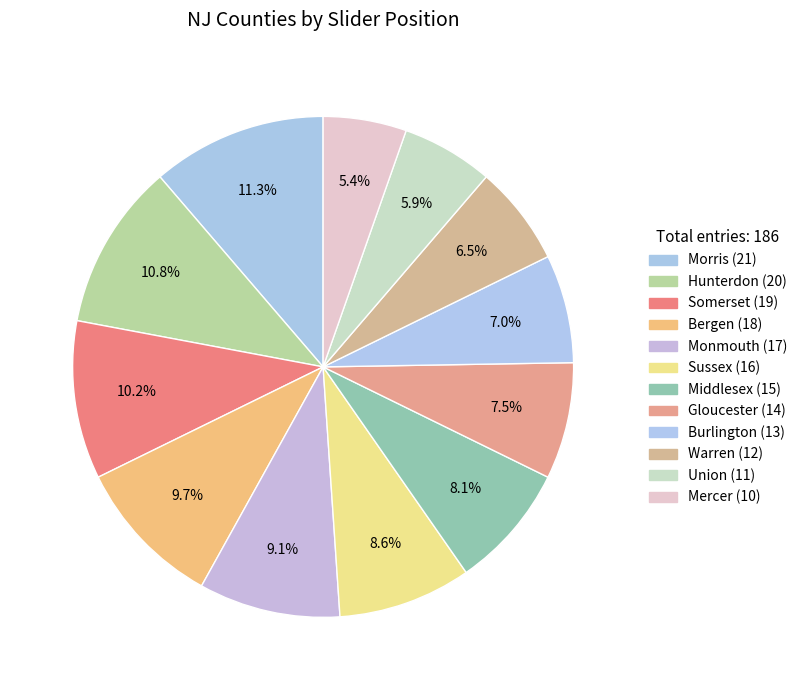

Combined, do Bergen and Monmouth account for over 50%?

No